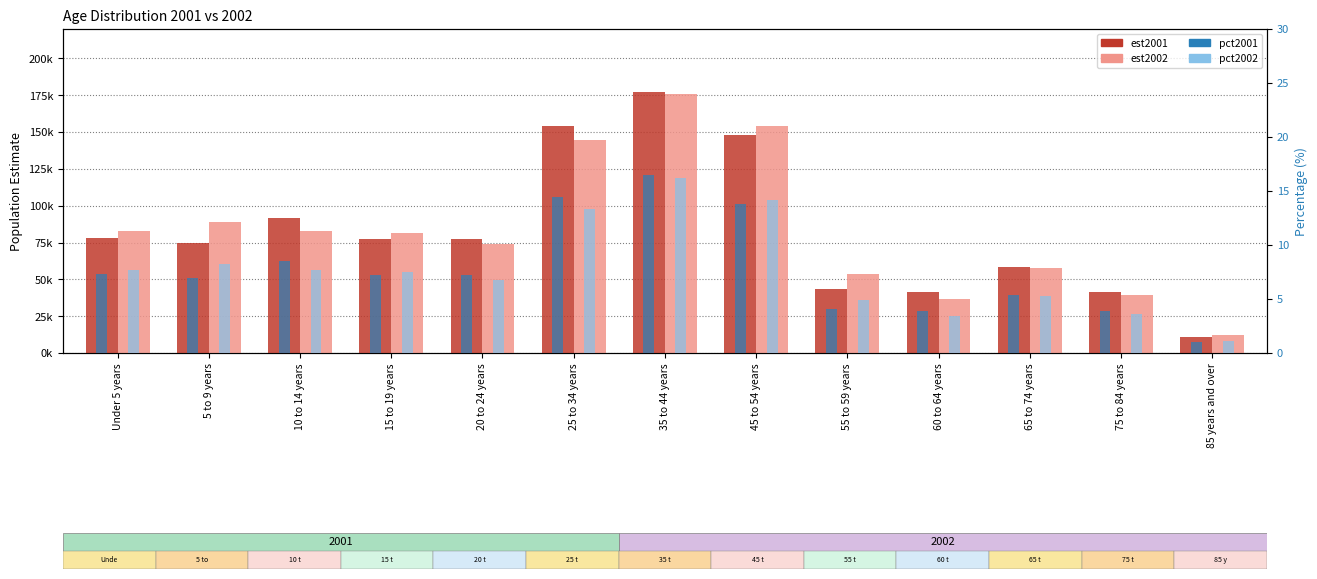

Does the chart contain any negative values?

No